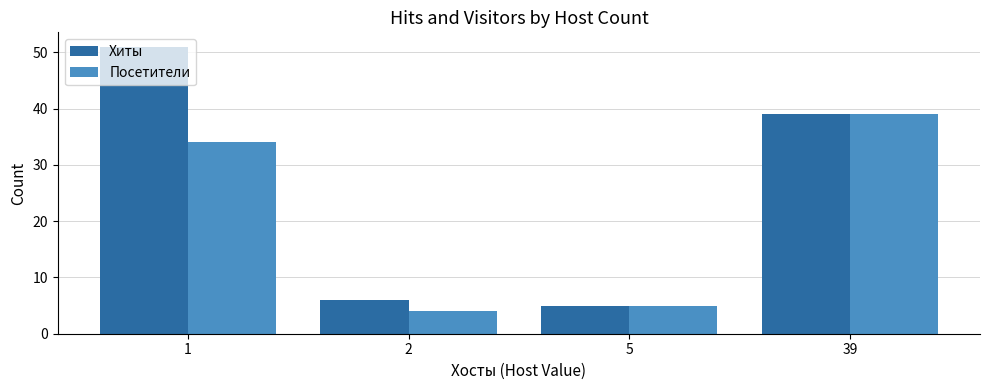

Rank the series at 1 from lowest to highest value.

Посетители, Хиты